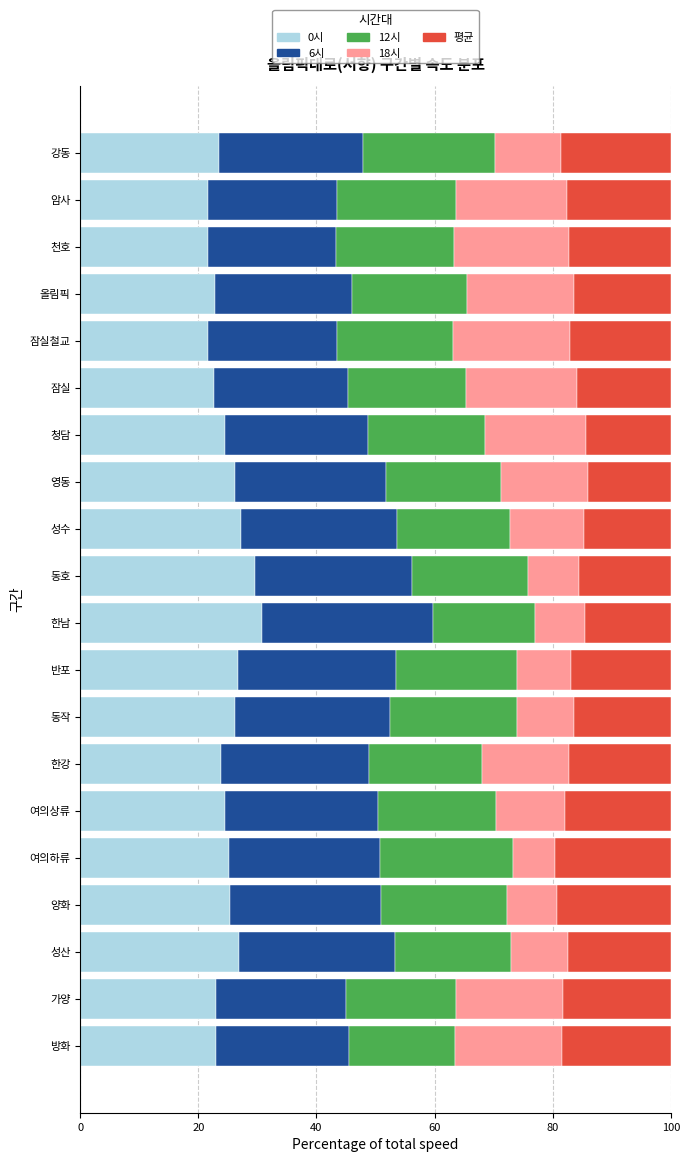

What is the total value across all series at 잠실철교?

100.0